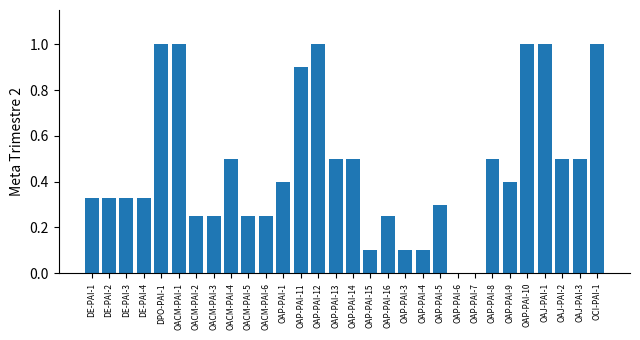

What is the maximum value shown in the chart?

1.0